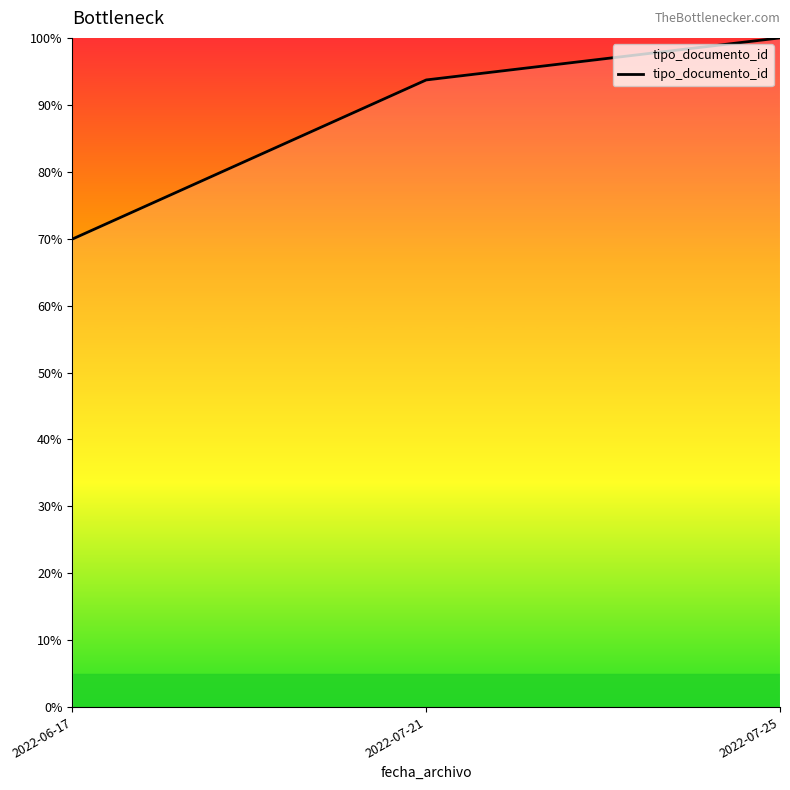

Which category has the highest value across all series?

2022-07-25